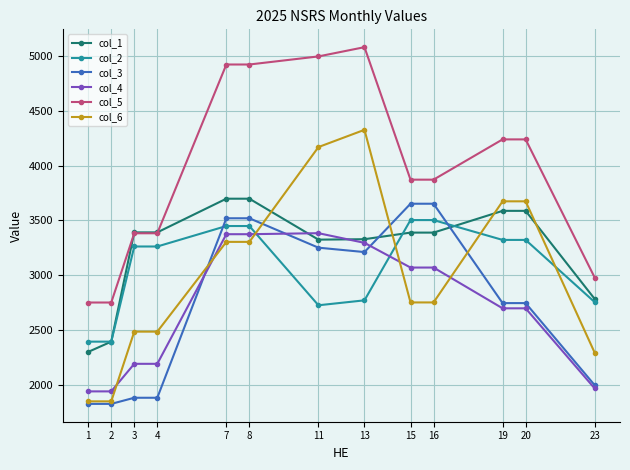

True or false: col_5 and col_4 intersect in this chart.

False